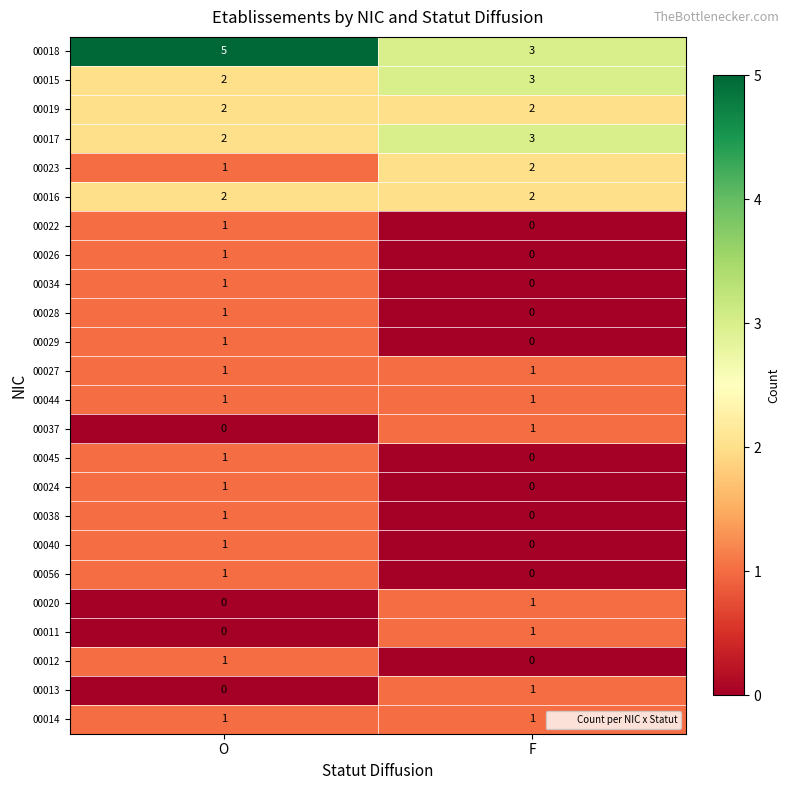

At how many categories does at least one series exceed 4?

1